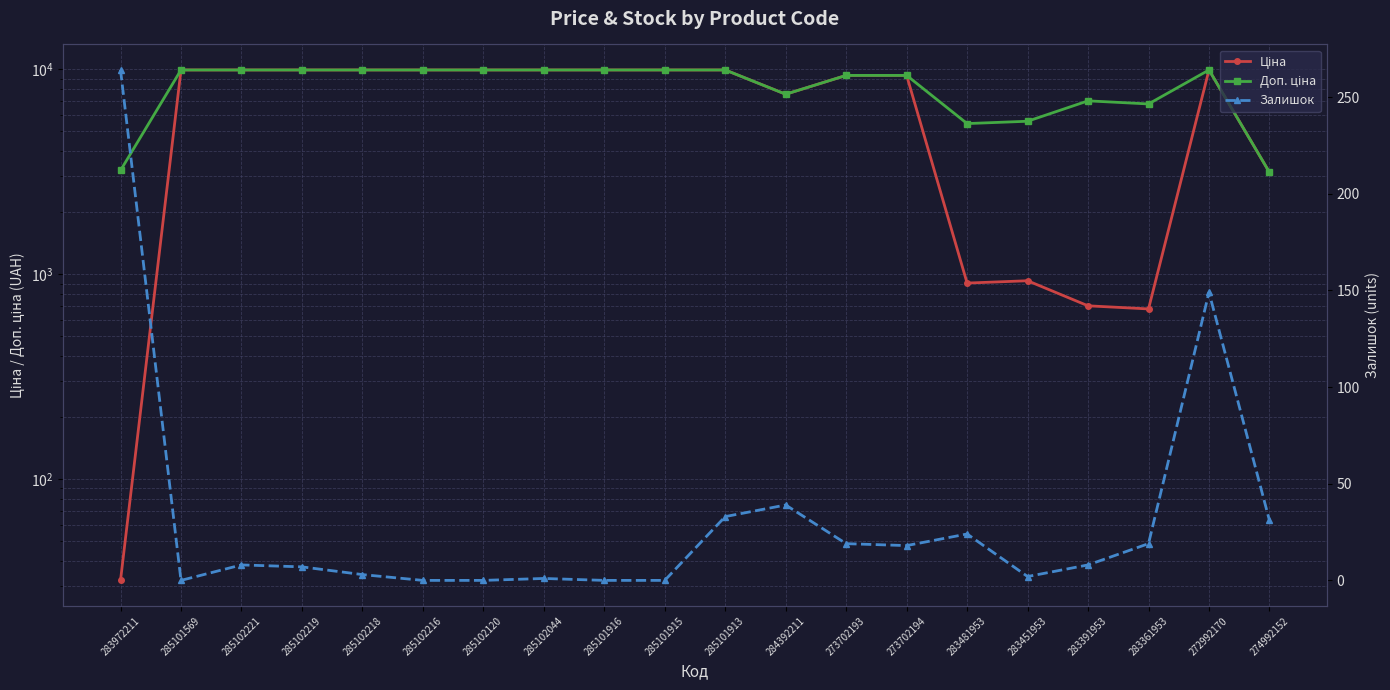

True or false: Залишок and Доп. ціна intersect in this chart.

False